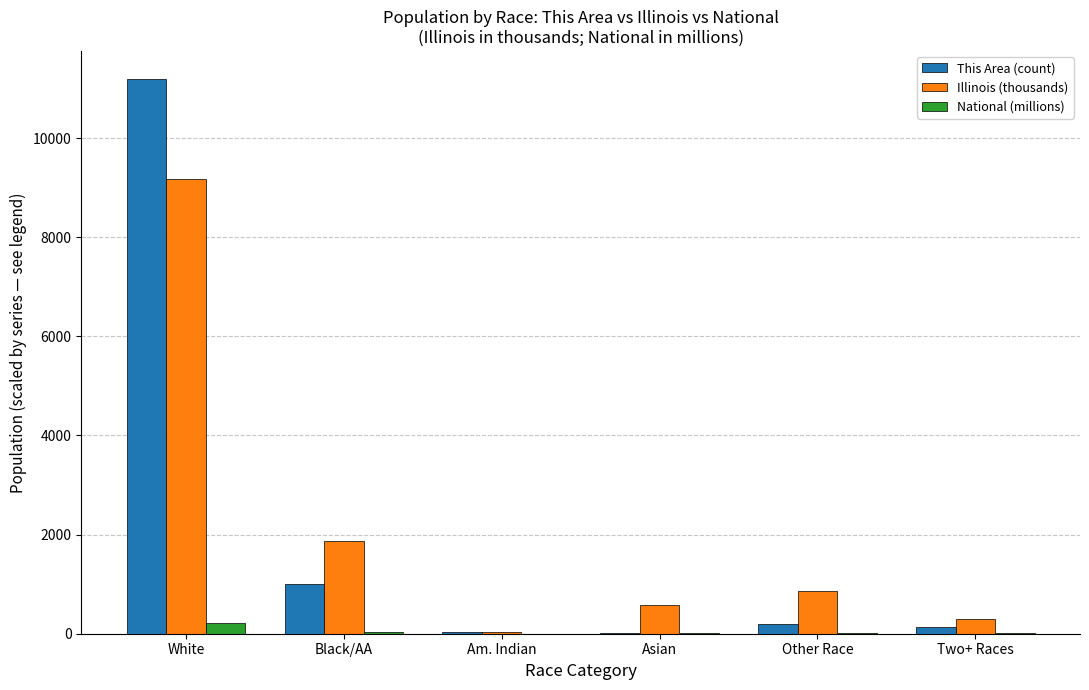

What is the maximum value shown in the chart?

11197.0